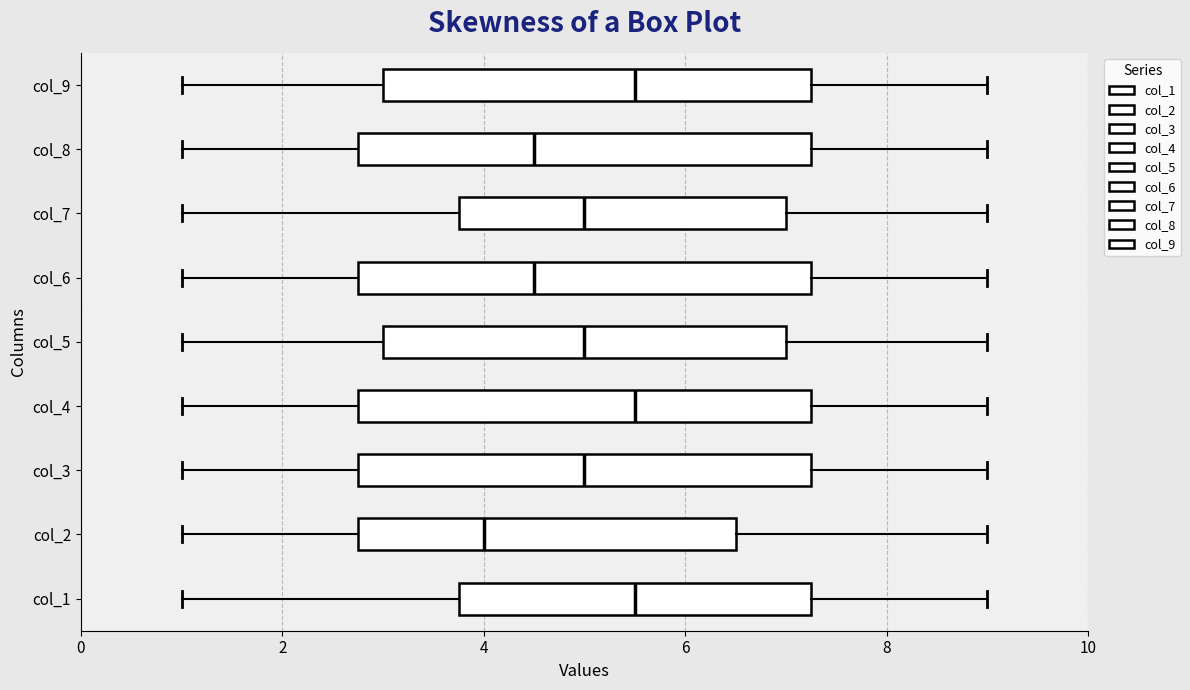

Which box's median line is the furthest to the left?

col_2